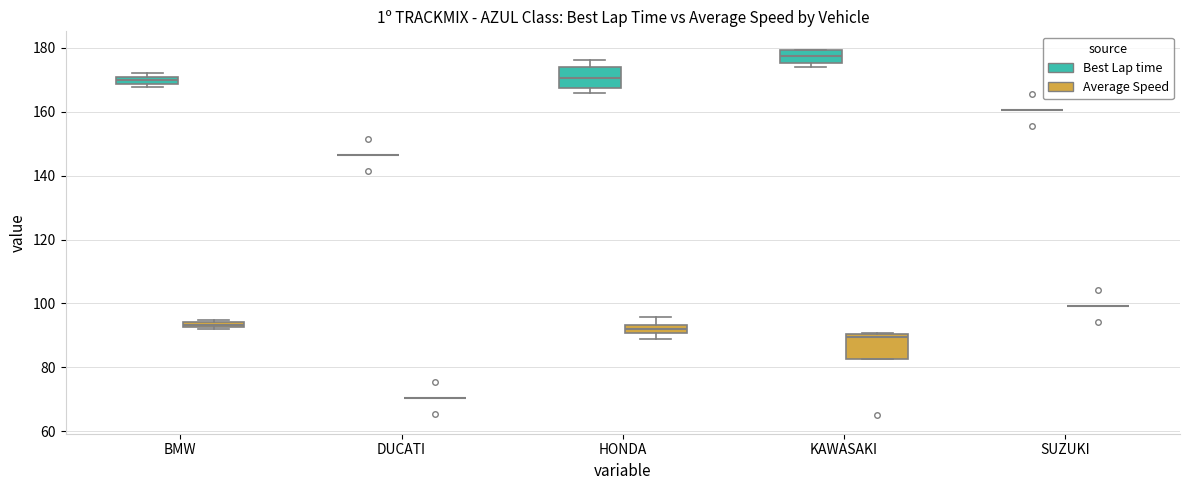

Where is the upper edge of the box for KAWASAKI (Average Speed) on the y-axis? The values are not printed on the chart, so give them approximately, as read against the axis.

90